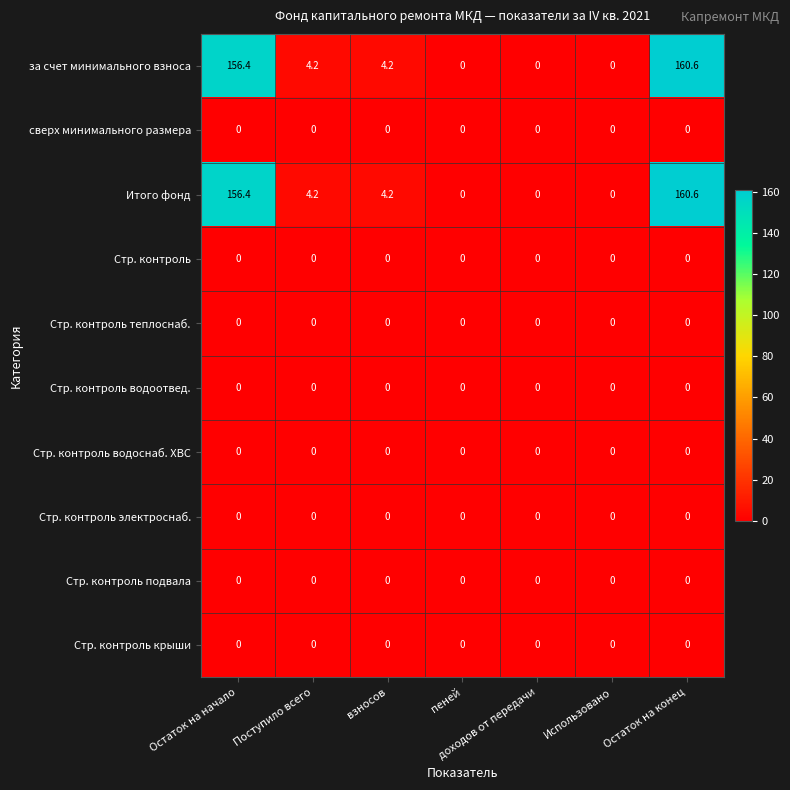

At which category is the sum across all series the highest?

Остаток на конец